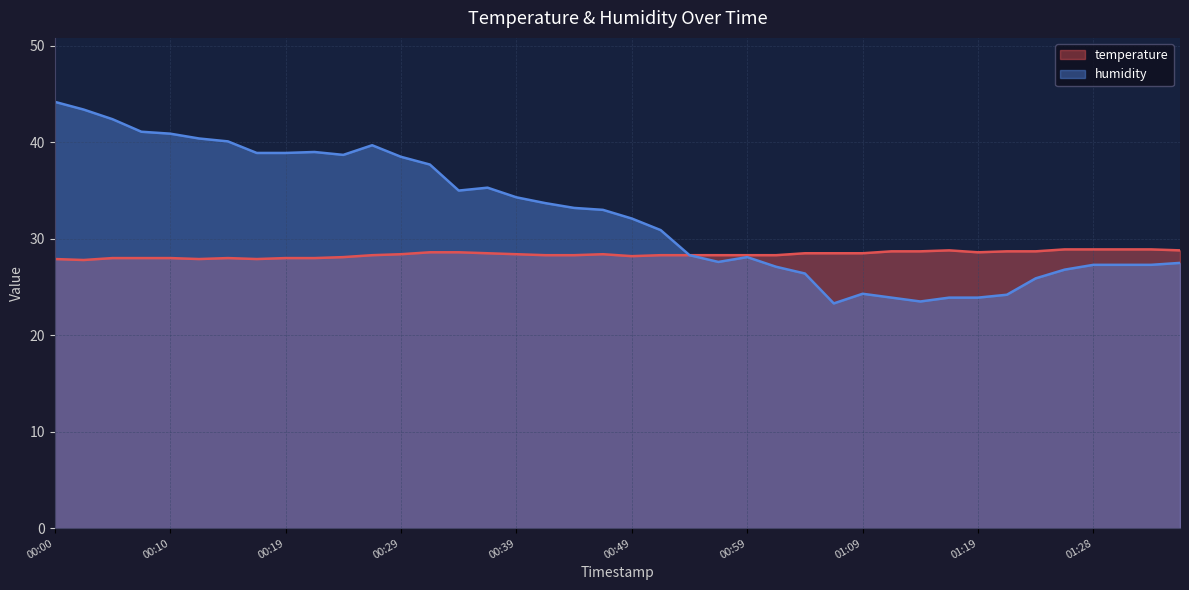

What is the sum of all humidity values?

1298.0